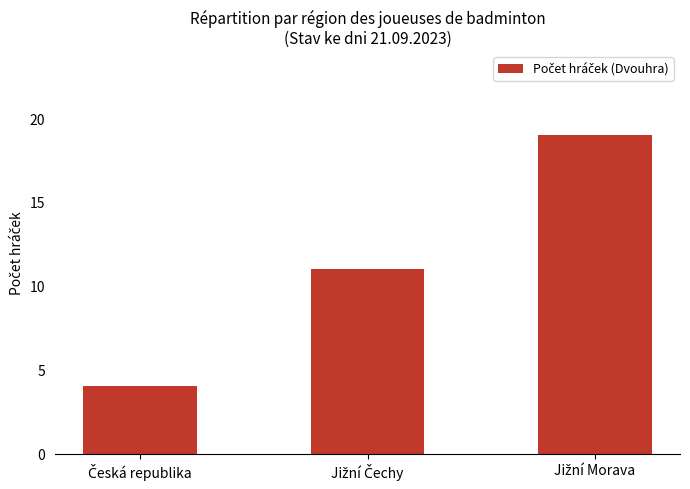

What is the minimum value shown in the chart?

4